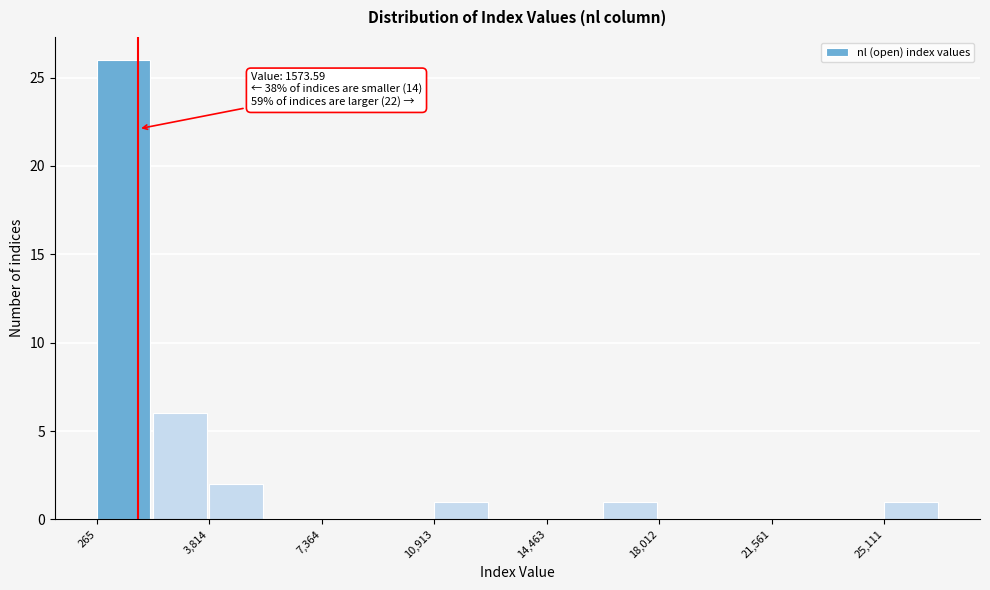

Around what value on the x-axis is the tallest bar? Give the approximate position of its centre, as read against the axis.

1000